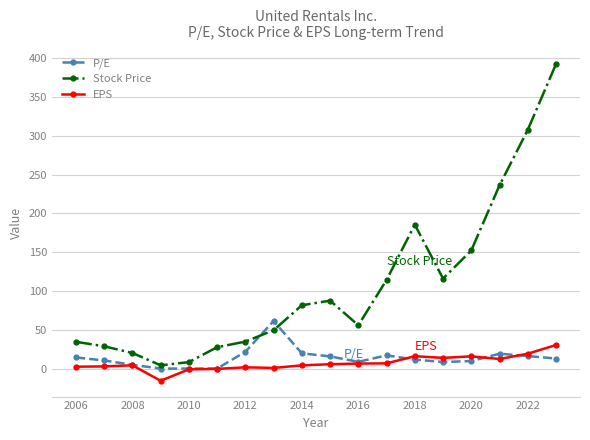

What is the smallest value displayed?

-15.7